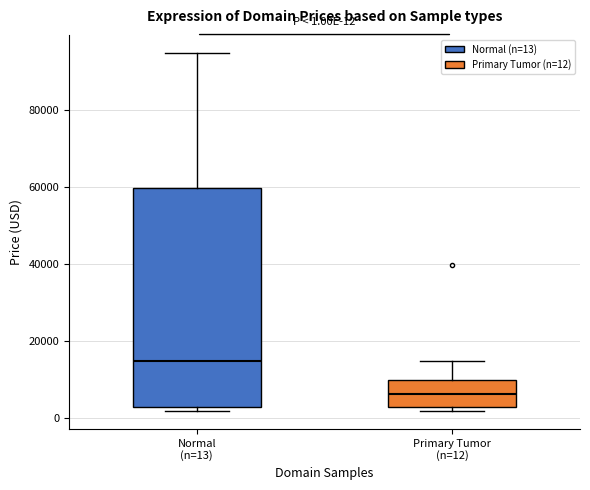

Which box is the tallest, from its lower edge to its upper edge?

Normal (n=13)